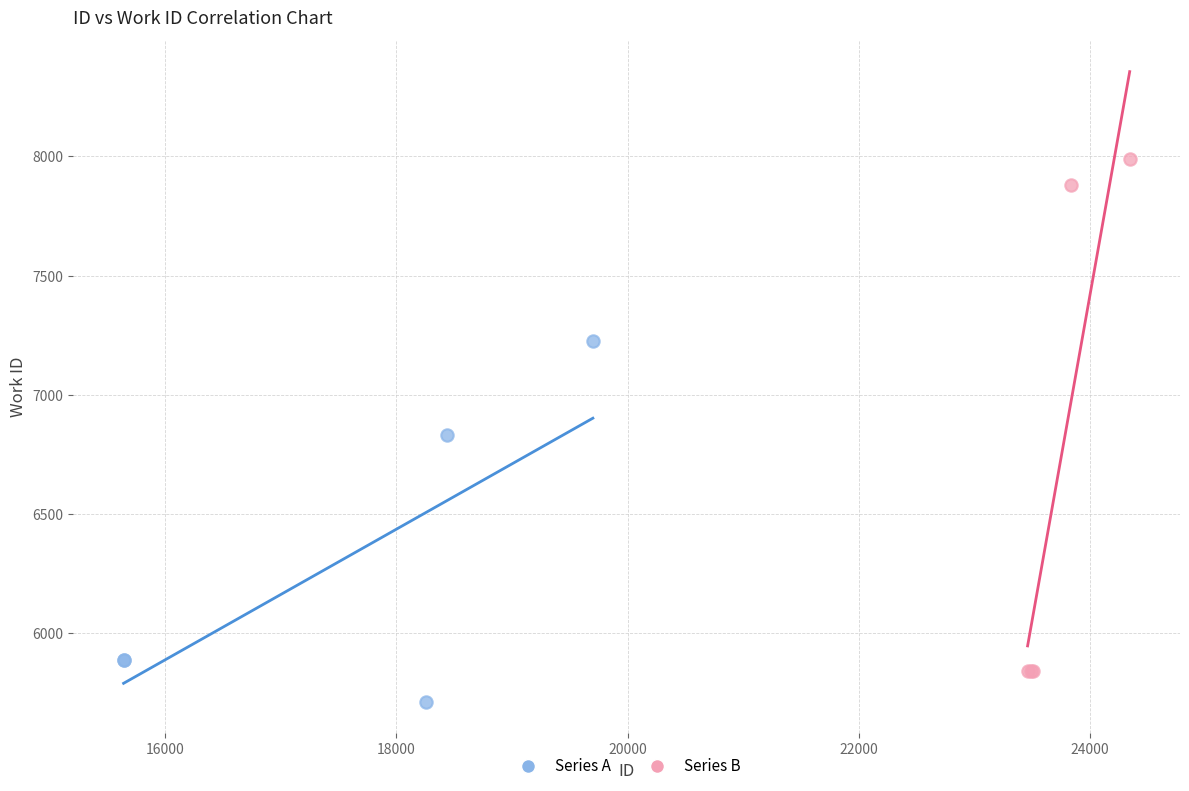

Which series contains the highest Y value?

Series B